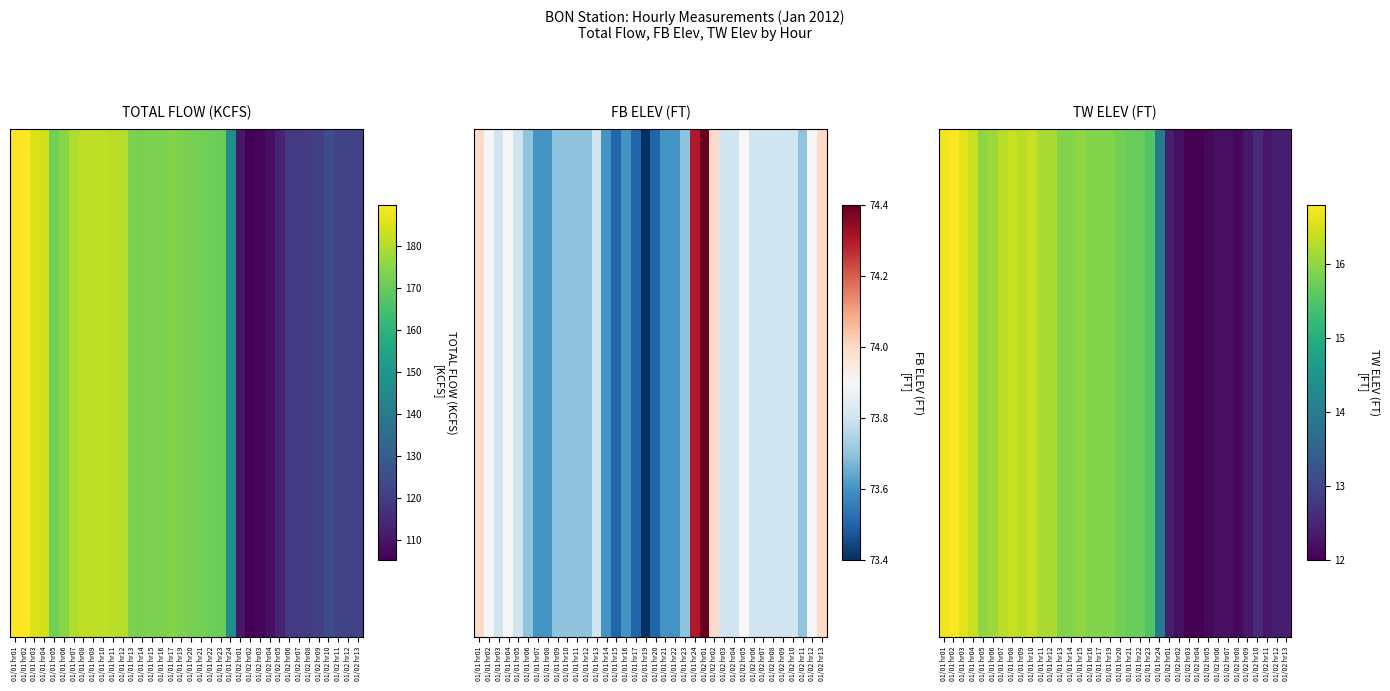

What is the sum of all values?

527.8